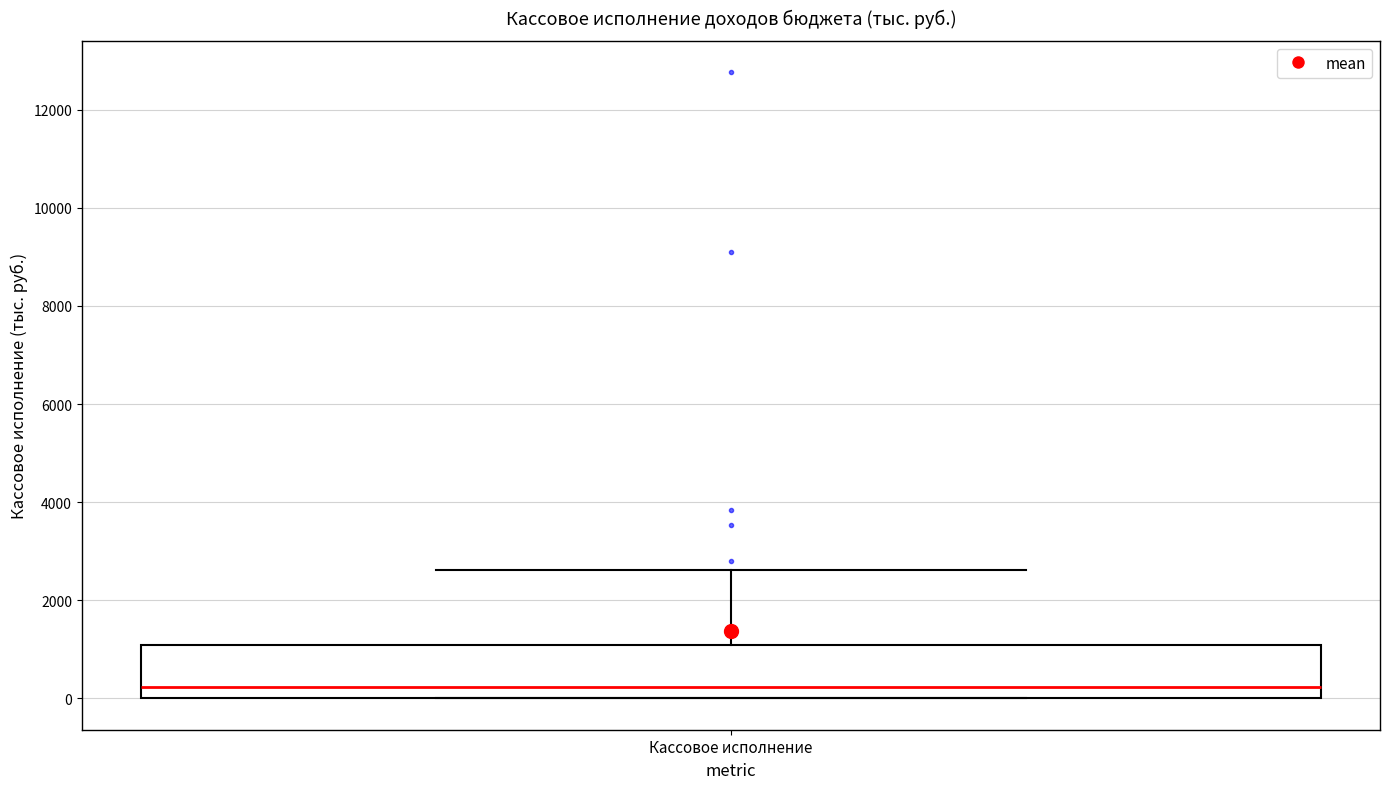

Where does the median line of the box for Кассовое исполнение sit on the y-axis? The values are not printed on the chart, so give them approximately, as read against the axis.

200